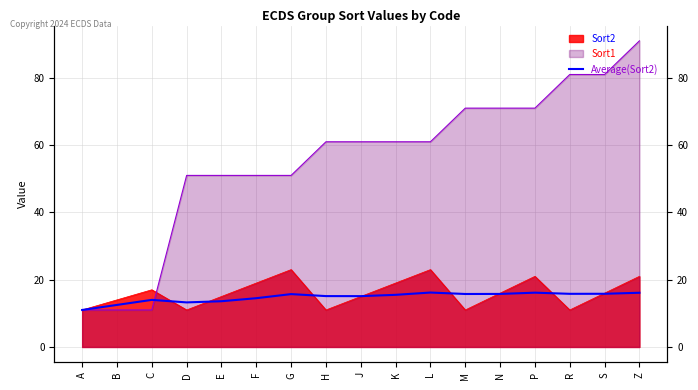

How many data points are less than 15?

6